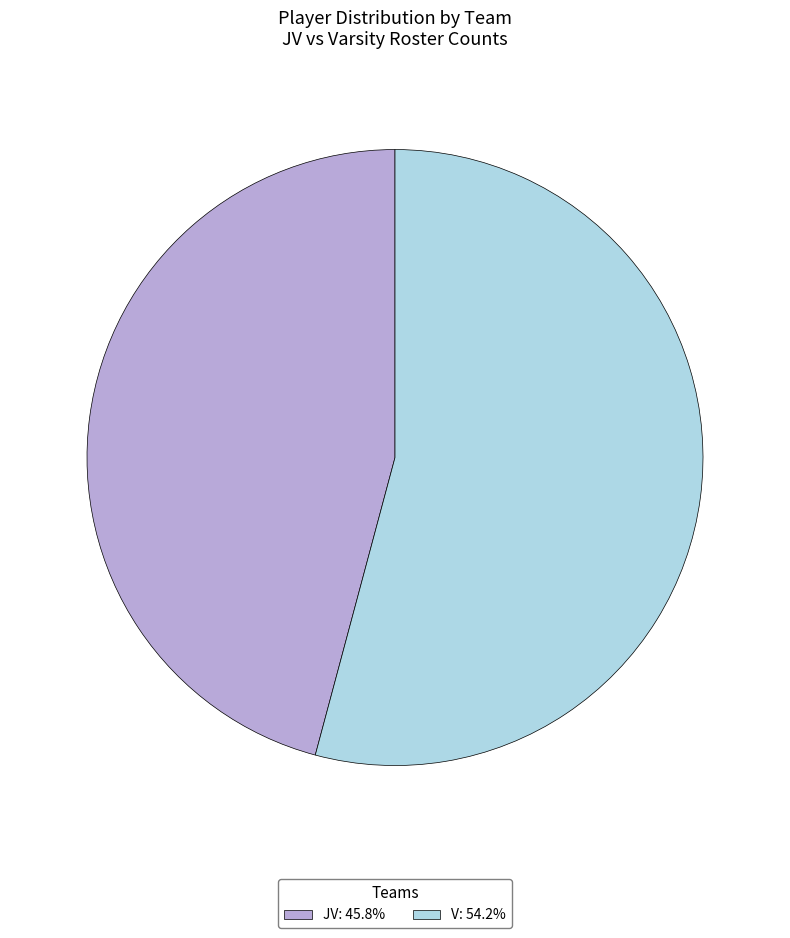

What is the ratio of the value at V to the value at JV?

1.2